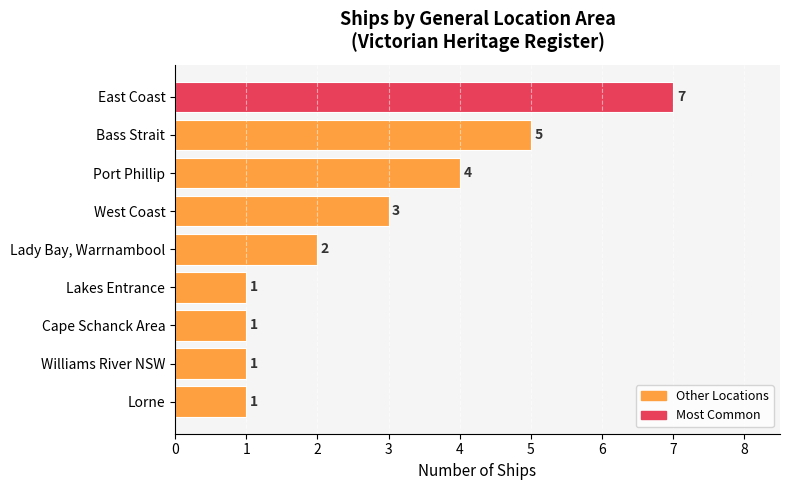

What is the difference between the second highest and minimum values?

4